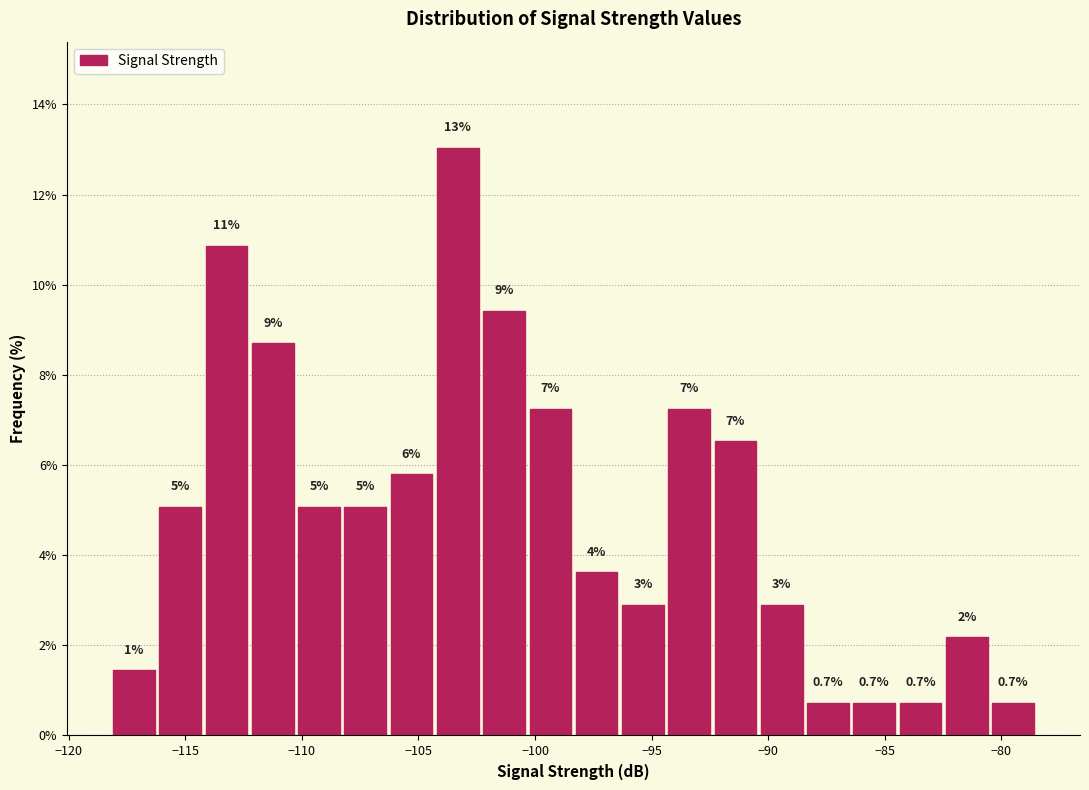

Around what value on the x-axis is the tallest bar? Give the approximate position of its centre, as read against the axis.

-103.5